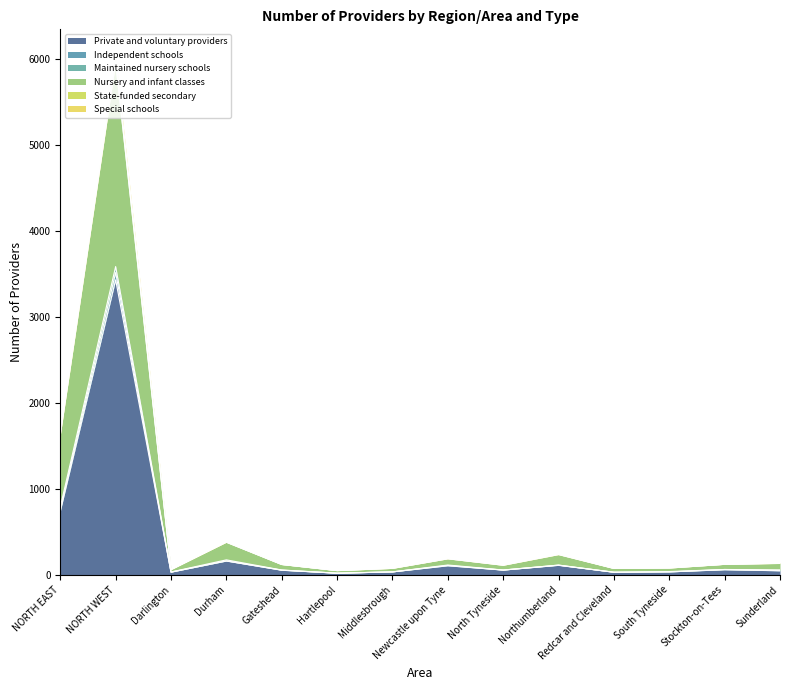

True or false: Private and voluntary providers and Independent schools cross at least once.

False